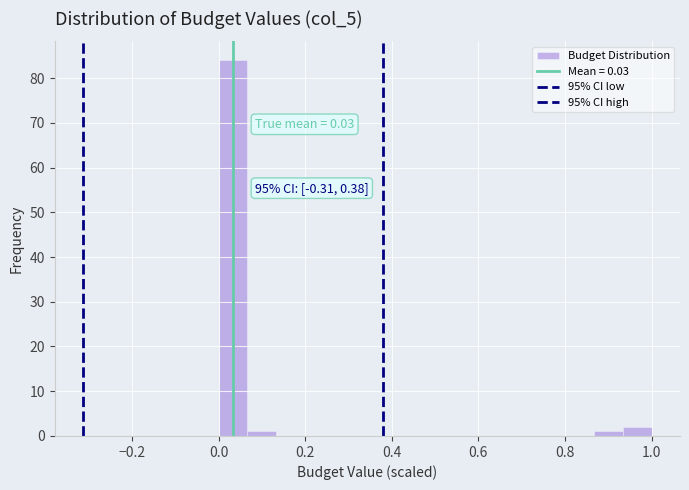

Read against the x-axis, roughly where is the centre of the tallest bar?

0.04